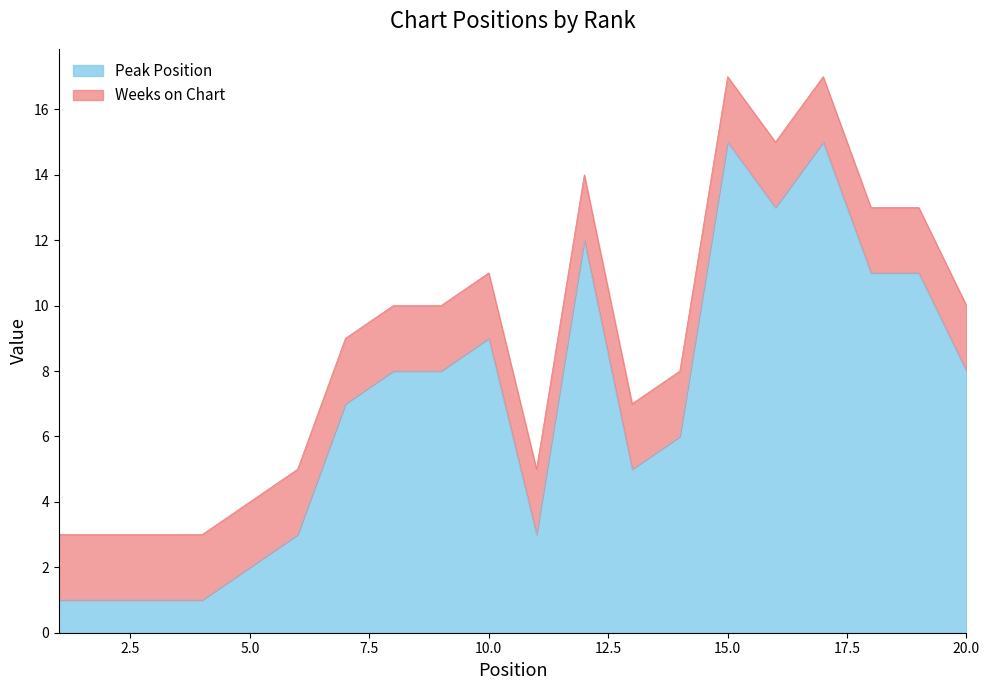

Where is the first local maximum?

10